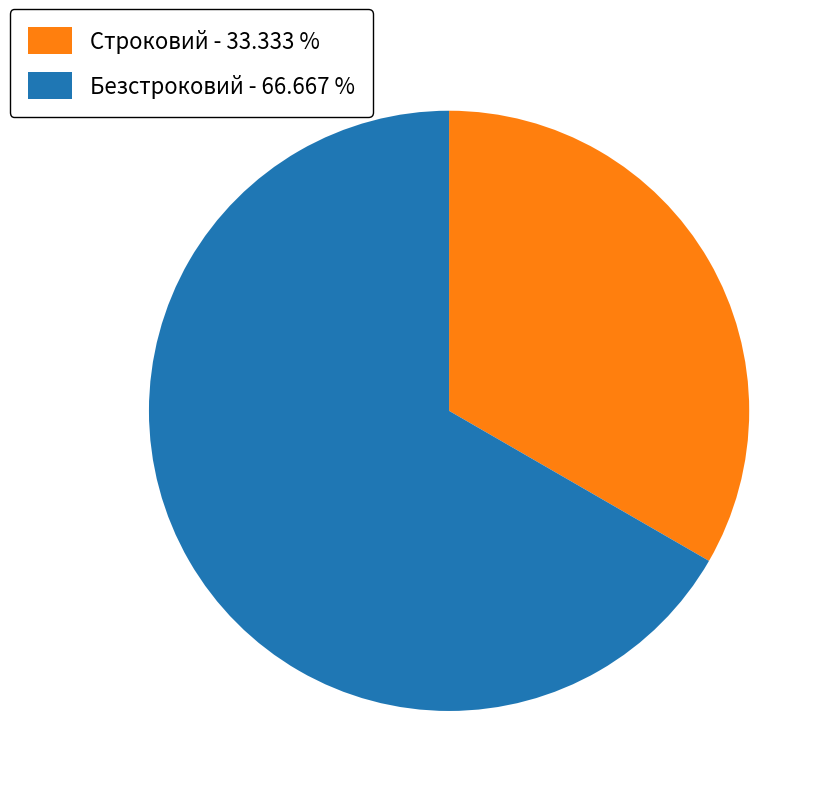

Between Безстроковий and Строковий, which is larger?

Безстроковий